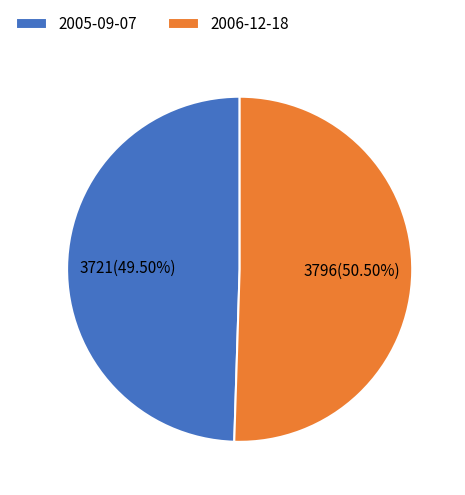

Do 2005-09-07 and 2006-12-18 together represent more than half of the pie?

Yes